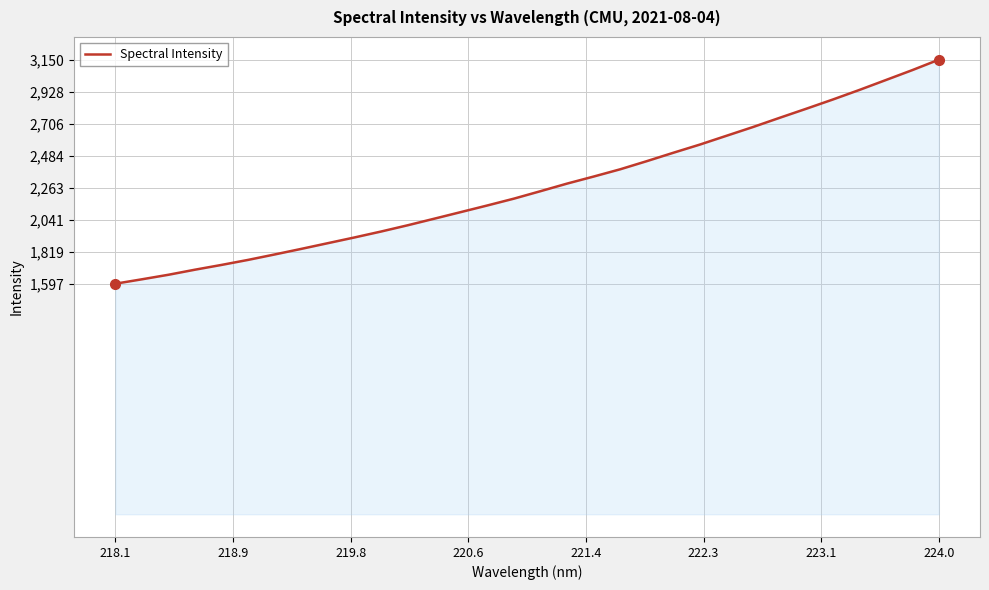

What is the maximum value shown in the chart?

3149.8